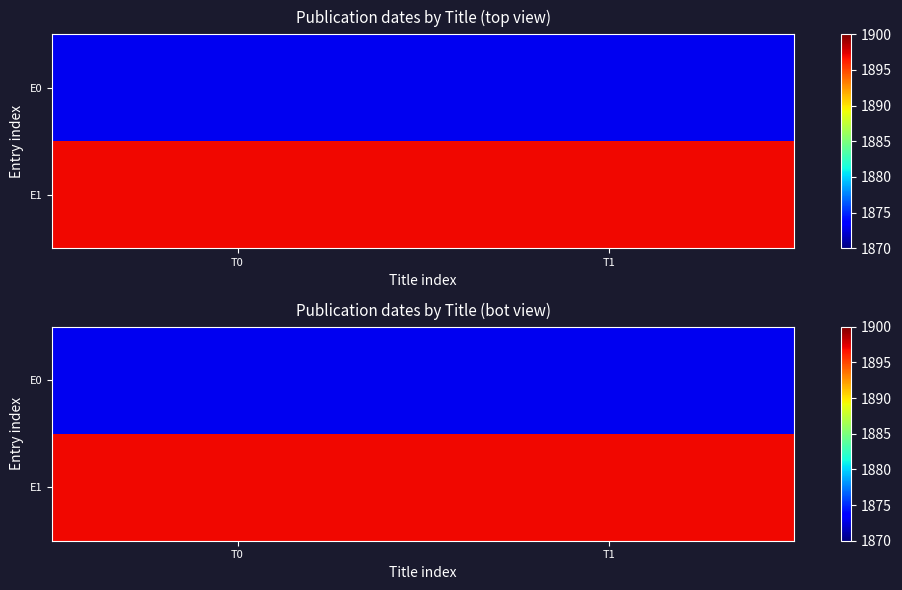

Rank the series by their maximum value, from lowest to highest.

E0, E1